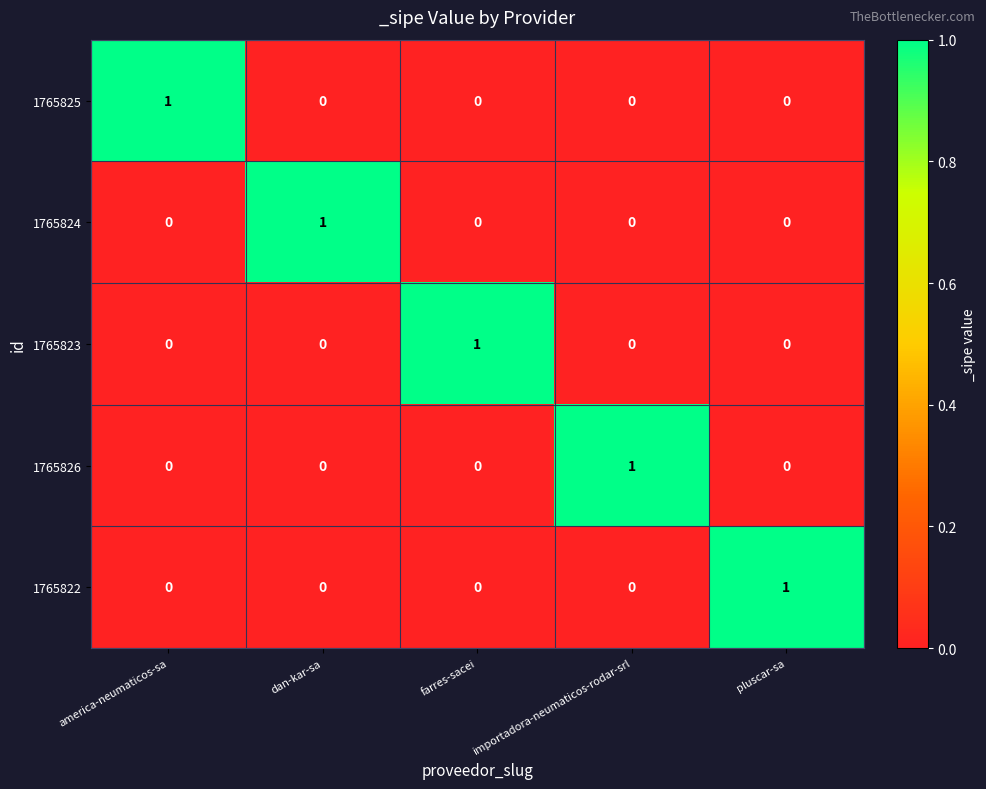

The value of 1765822 at farres-sacei is -1. True or false?

False